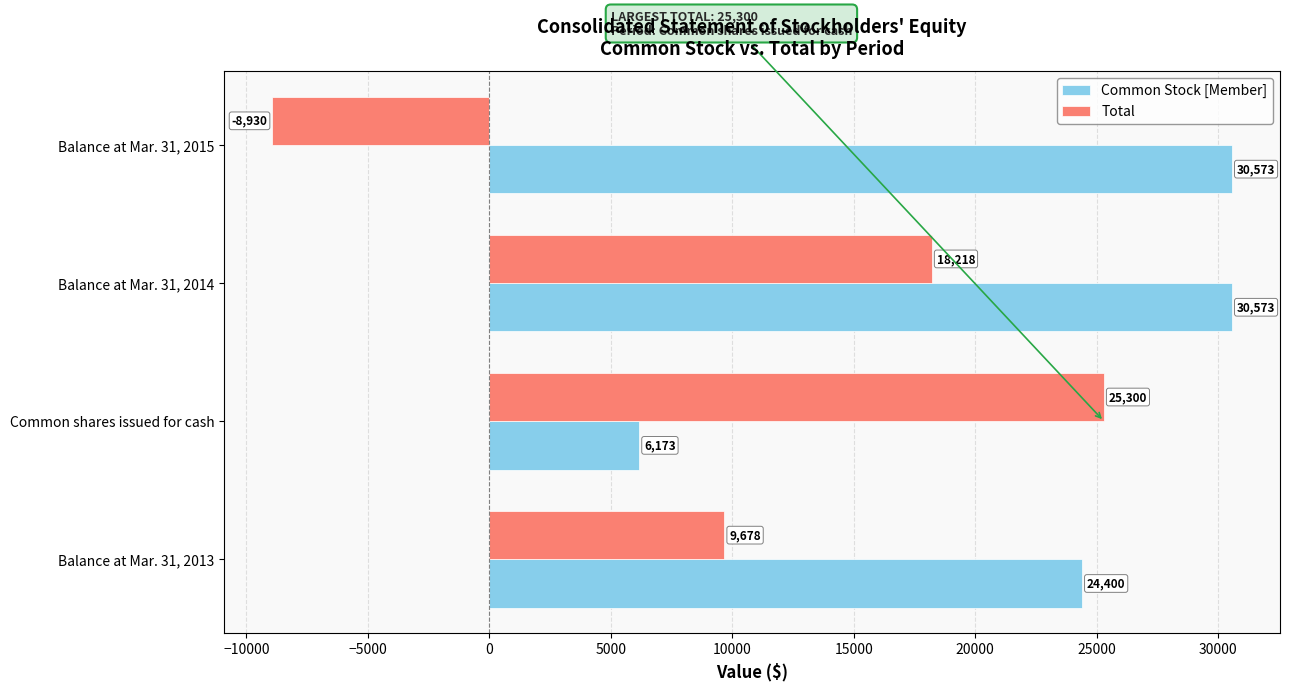

What is the greatest value displayed?

30573